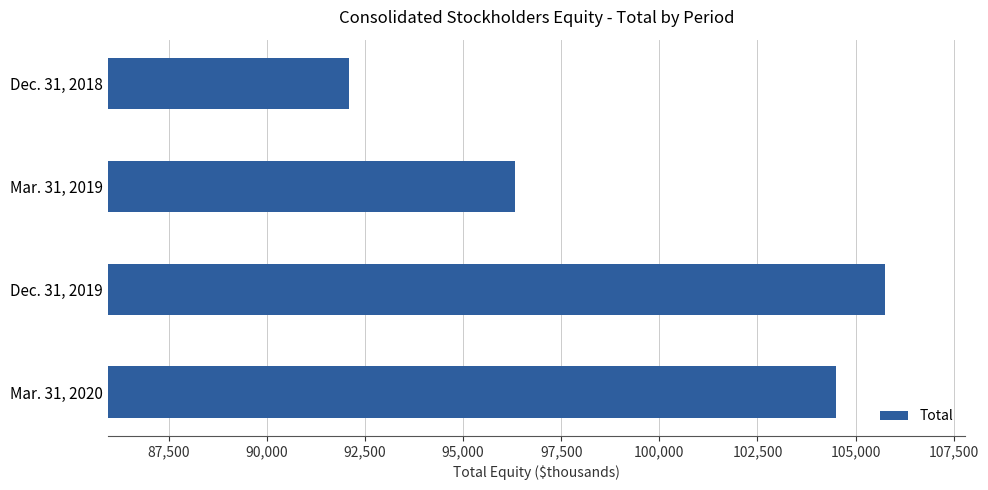

Reading bottom to top, what are all the values shown in this chart?

104511	105750	96319	92097